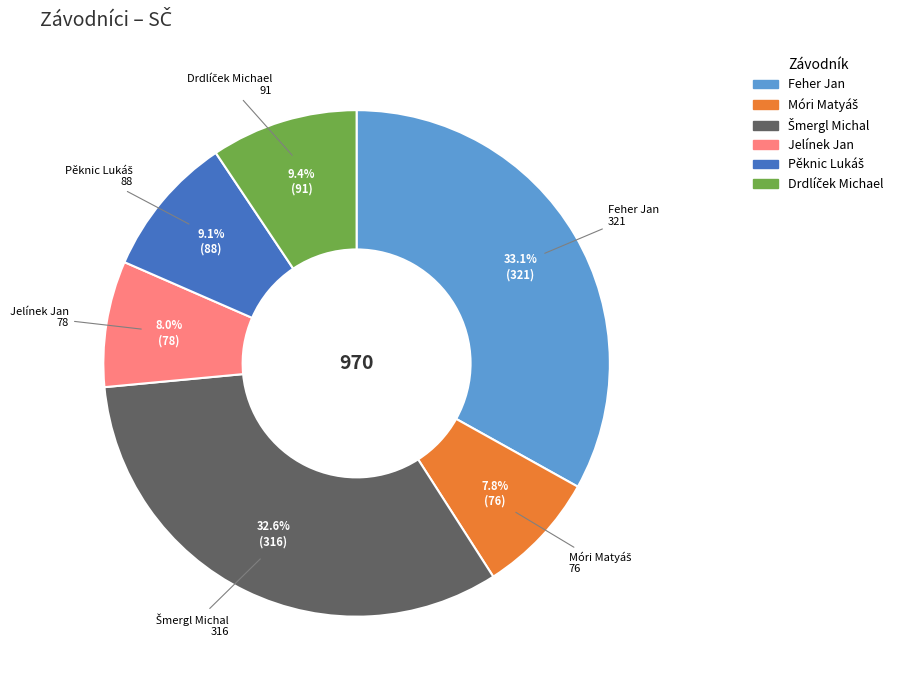

Which slice is the largest?

Feher Jan